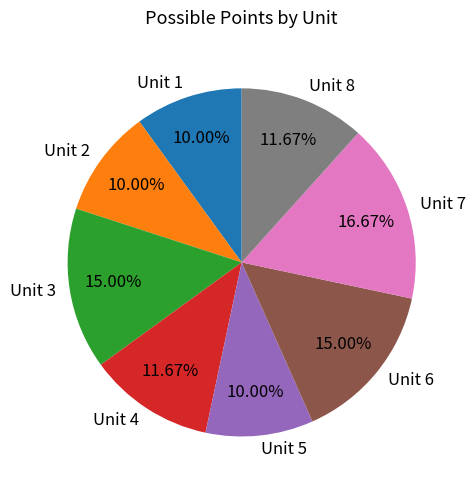

The Unit 7 slice represents 8% of the pie. True or false?

False